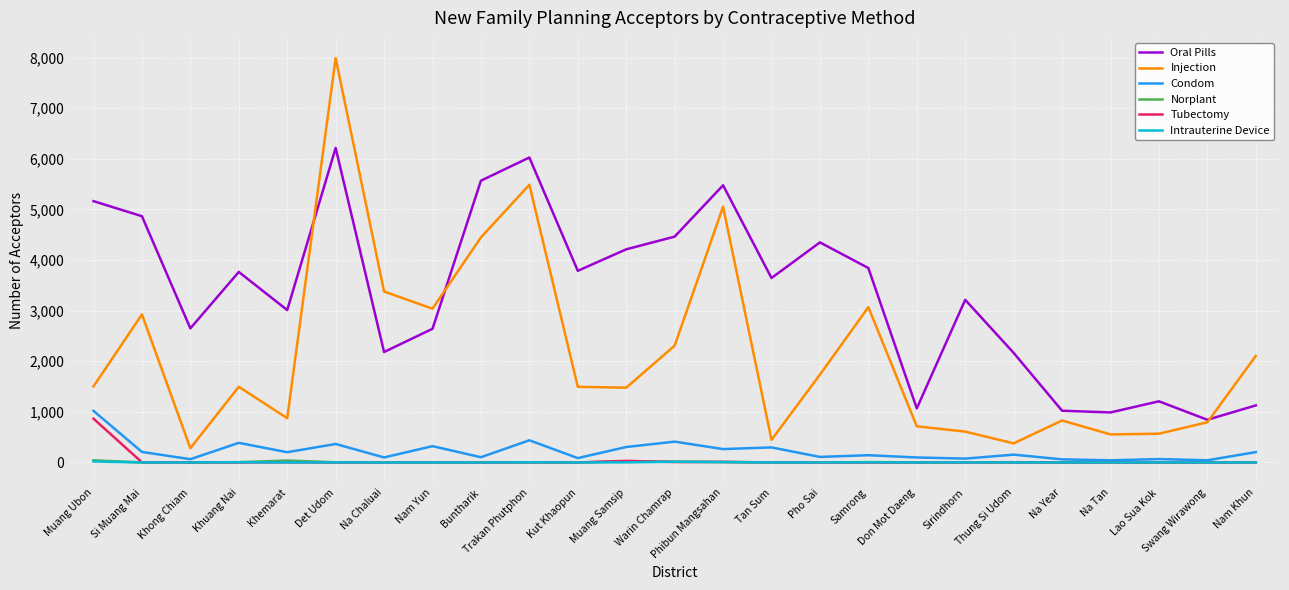

Which series changed the most between Khuang Nai and Sirindhorn?

Injection